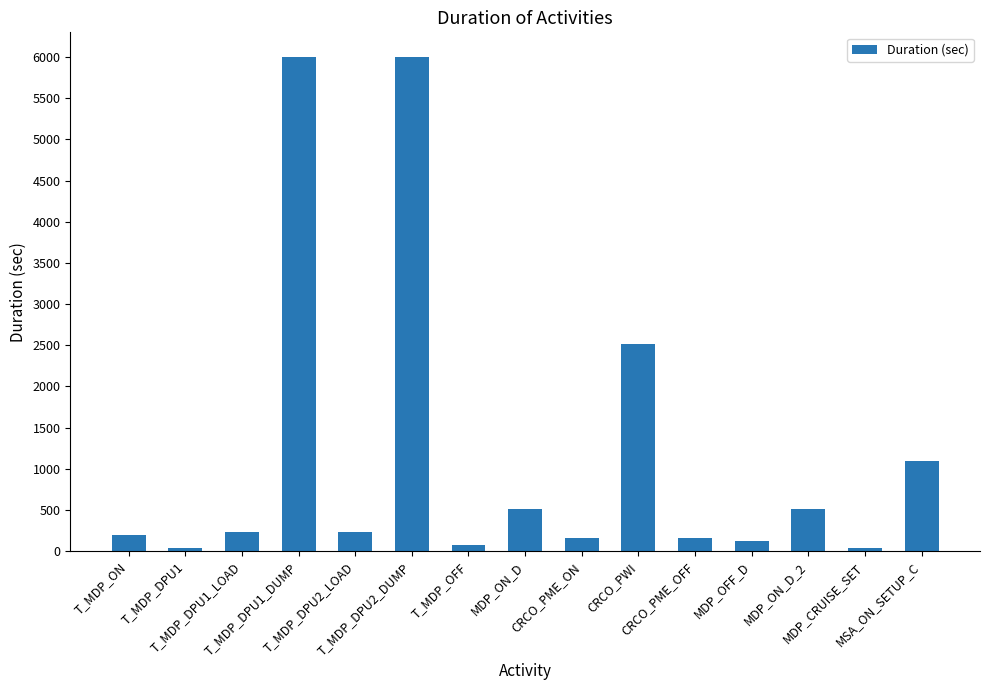

What is the maximum value shown in the chart?

6000